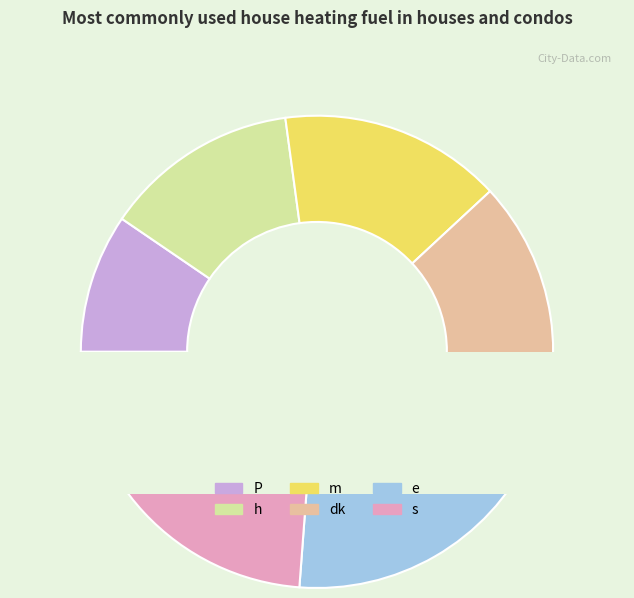

Is it true that m is 10% of the pie?

False